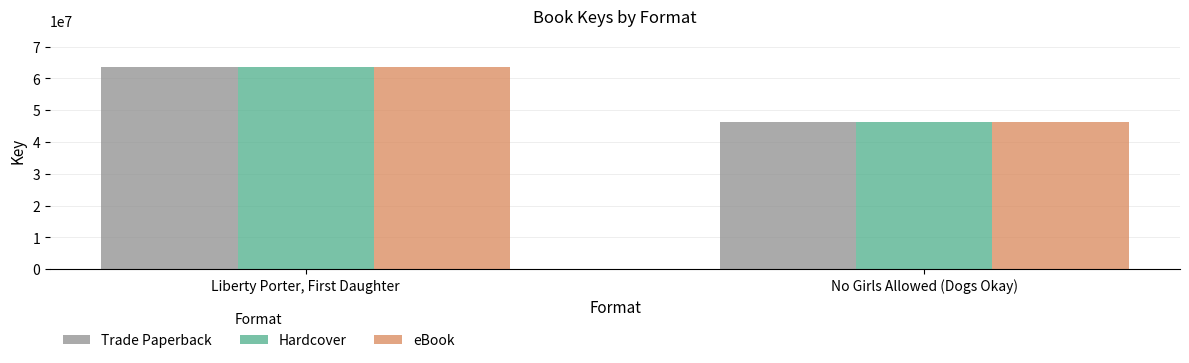

How many categories are shown in the chart?

2